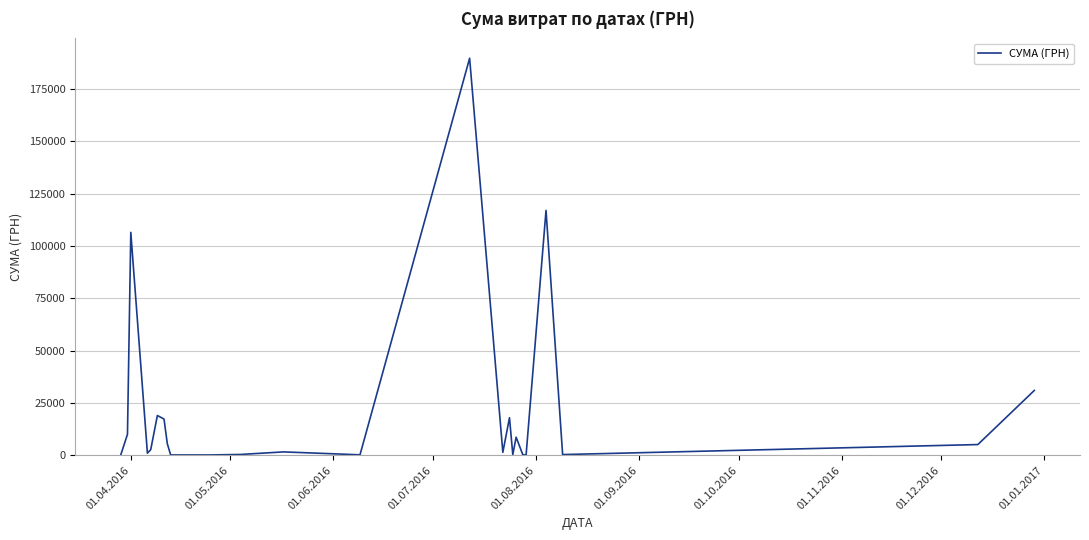

What is the greatest value displayed?

189723.1